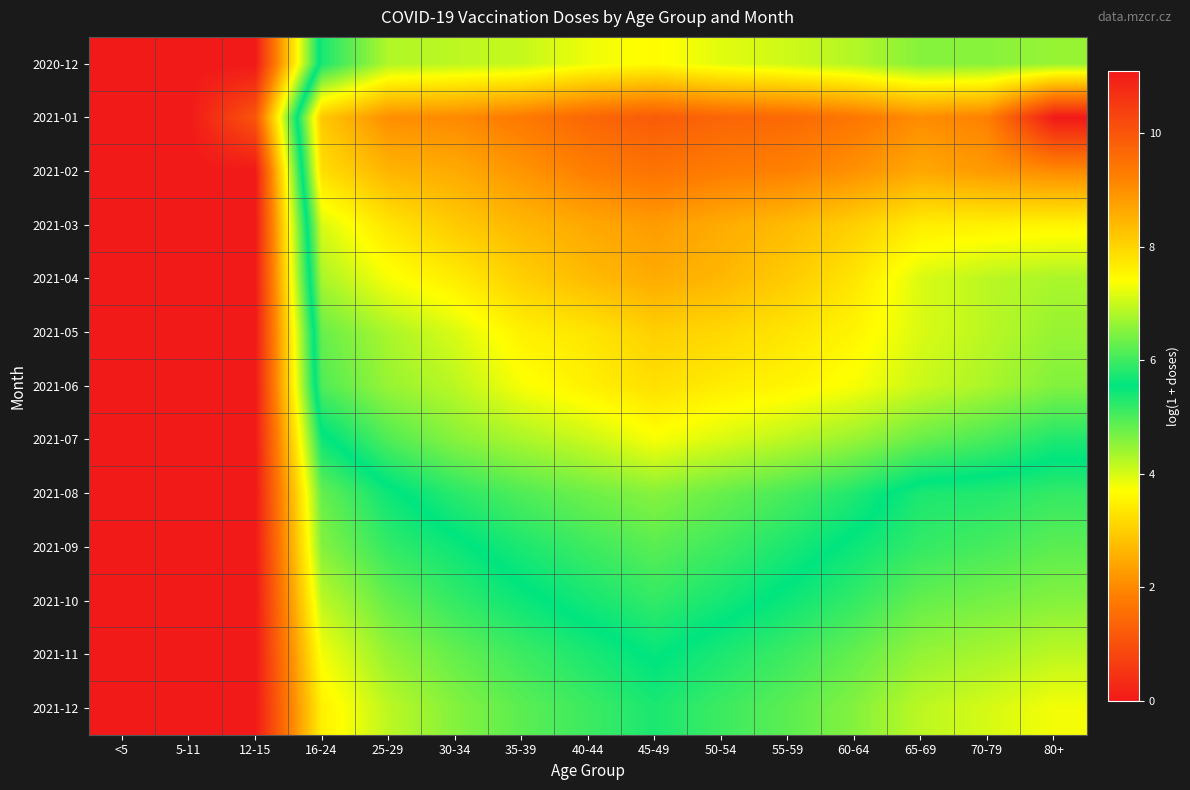

Reading left to right, extract all data points from this chart.

2020-12: <5=0.0	5-11=0.0	12-15=0.0	16-24=5.7	25-29=6.8	30-34=6.9	35-39=7.0	40-44=7.3	45-49=7.4	50-54=7.2	55-59=7.0	60-64=6.8	65-69=6.5	70-79=6.5	80+=6.6
2021-01: <5=0.0	5-11=0.0	12-15=1.1	16-24=8.2	25-29=9.0	30-34=9.1	35-39=9.3	40-44=9.7	45-49=9.9	50-54=9.7	55-59=9.6	60-64=9.4	65-69=9.0	70-79=9.2	80+=11.1
2021-02: <5=0.0	5-11=0.0	12-15=0.0	16-24=7.9	25-29=8.5	30-34=8.6	35-39=8.9	40-44=9.3	45-49=9.5	50-54=9.3	55-59=9.2	60-64=9.0	65-69=8.6	70-79=8.9	80+=9.1
2021-03: <5=0.0	5-11=0.0	12-15=0.0	16-24=7.1	25-29=7.8	30-34=8.1	35-39=8.4	40-44=8.6	45-49=8.8	50-54=8.6	55-59=8.4	60-64=8.1	65-69=7.7	70-79=7.6	80+=7.5
2021-04: <5=0.0	5-11=0.0	12-15=0.0	16-24=6.8	25-29=7.3	30-34=7.7	35-39=8.1	40-44=8.4	45-49=8.6	50-54=8.4	55-59=8.1	60-64=7.8	65-69=7.1	70-79=6.9	80+=6.8
2021-05: <5=0.0	5-11=0.0	12-15=0.0	16-24=6.3	25-29=6.8	30-34=7.1	35-39=7.6	40-44=7.8	45-49=8.1	50-54=8.0	55-59=7.8	60-64=7.5	65-69=7.1	70-79=6.9	80+=6.6
2021-06: <5=0.0	5-11=0.0	12-15=0.0	16-24=6.1	25-29=6.6	30-34=6.9	35-39=7.3	40-44=7.6	45-49=7.8	50-54=7.7	55-59=7.5	60-64=7.3	65-69=7.0	70-79=6.8	80+=6.5
2021-07: <5=0.0	5-11=0.0	12-15=0.0	16-24=5.5	25-29=6.1	30-34=6.5	35-39=6.8	40-44=7.0	45-49=7.3	50-54=7.1	55-59=6.9	60-64=6.6	65-69=6.3	70-79=6.1	80+=5.8
2021-08: <5=0.0	5-11=0.0	12-15=0.0	16-24=4.8	25-29=5.5	30-34=5.8	35-39=6.1	40-44=6.3	45-49=6.5	50-54=6.3	55-59=6.1	60-64=5.8	65-69=5.4	70-79=5.3	80+=5.2
2021-09: <5=0.0	5-11=0.0	12-15=0.0	16-24=4.6	25-29=5.2	30-34=5.5	35-39=5.7	40-44=6.0	45-49=6.2	50-54=6.0	55-59=5.7	60-64=5.5	65-69=5.2	70-79=5.0	80+=4.9
2021-10: <5=0.0	5-11=0.0	12-15=0.0	16-24=4.2	25-29=4.8	30-34=5.2	35-39=5.5	40-44=5.7	45-49=5.9	50-54=5.7	55-59=5.5	60-64=5.2	65-69=4.8	70-79=4.7	80+=4.6
2021-11: <5=0.0	5-11=0.0	12-15=0.0	16-24=3.8	25-29=4.5	30-34=4.8	35-39=5.1	40-44=5.4	45-49=5.6	50-54=5.4	55-59=5.1	60-64=4.8	65-69=4.5	70-79=4.3	80+=4.2
2021-12: <5=0.0	5-11=0.0	12-15=0.0	16-24=3.5	25-29=4.2	30-34=4.6	35-39=4.9	40-44=5.1	45-49=5.4	50-54=5.1	55-59=4.9	60-64=4.6	65-69=4.2	70-79=4.0	80+=3.8